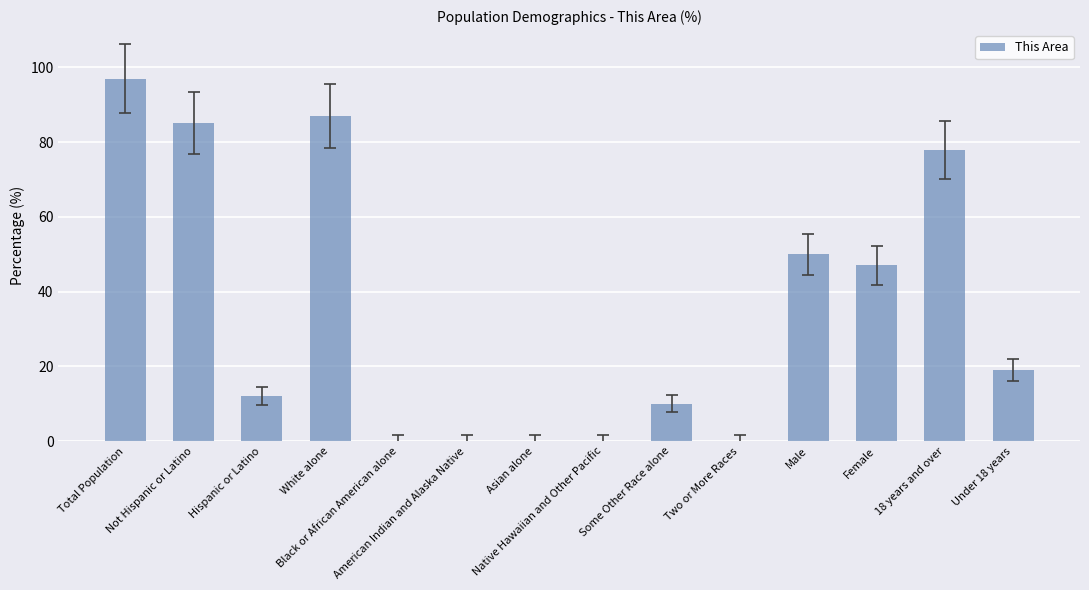

Does the chart contain stacked bars?

No